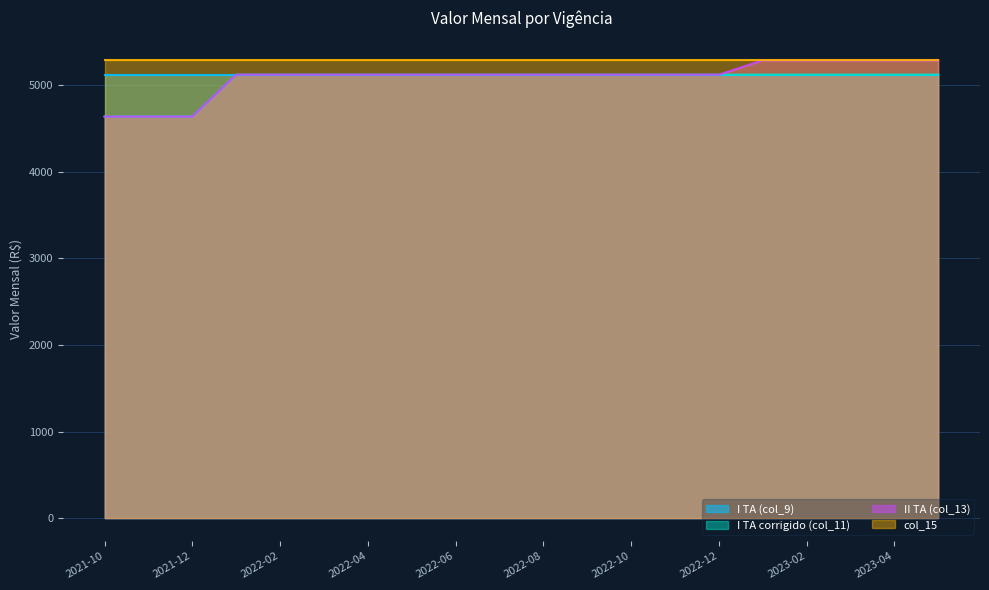

The value of col_15 at 2021-12 is 9494.5. True or false?

False